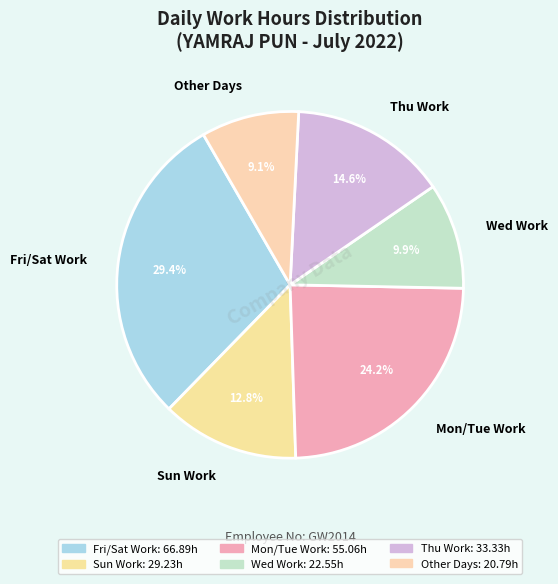

Which category has the smallest portion of the pie?

Other Days